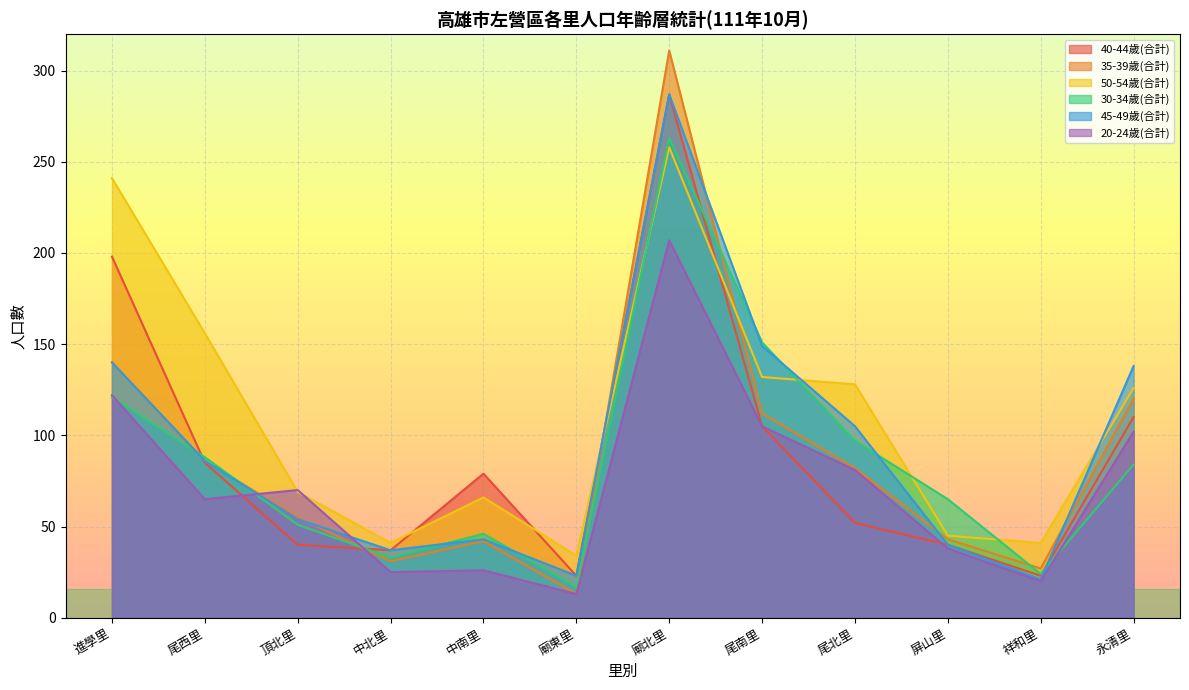

What is the maximum value for 40-44歲(合計)?

287